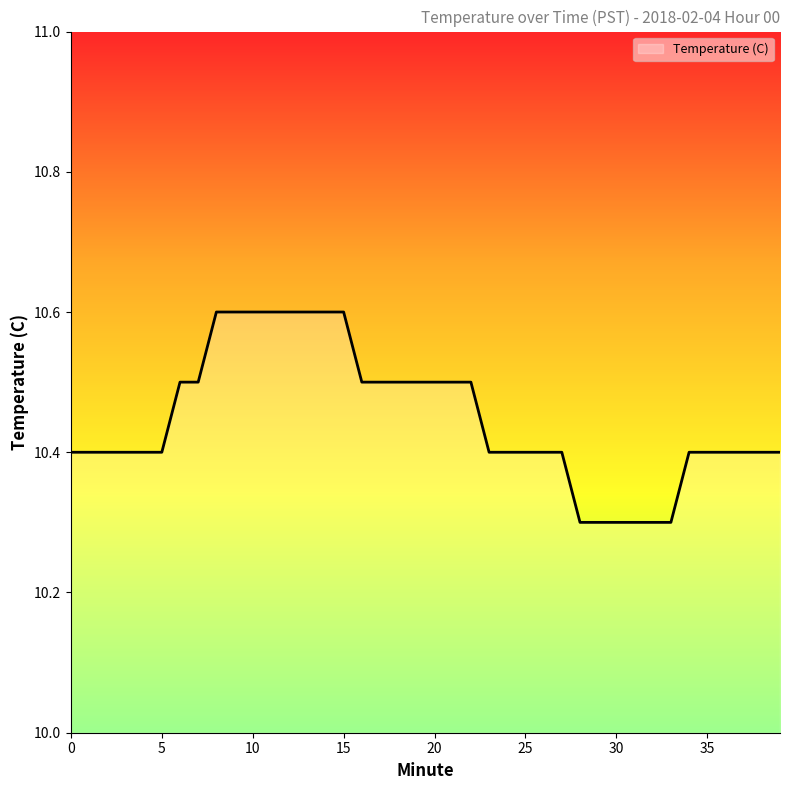

What is the greatest value displayed?

10.6